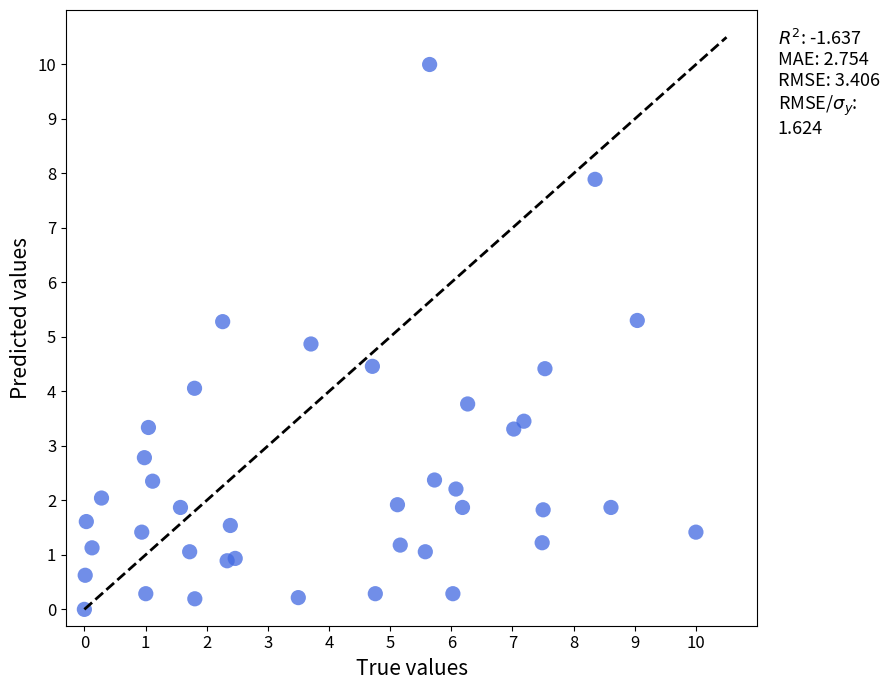

What Y value in the scatter plot is closest to 5?

4.9